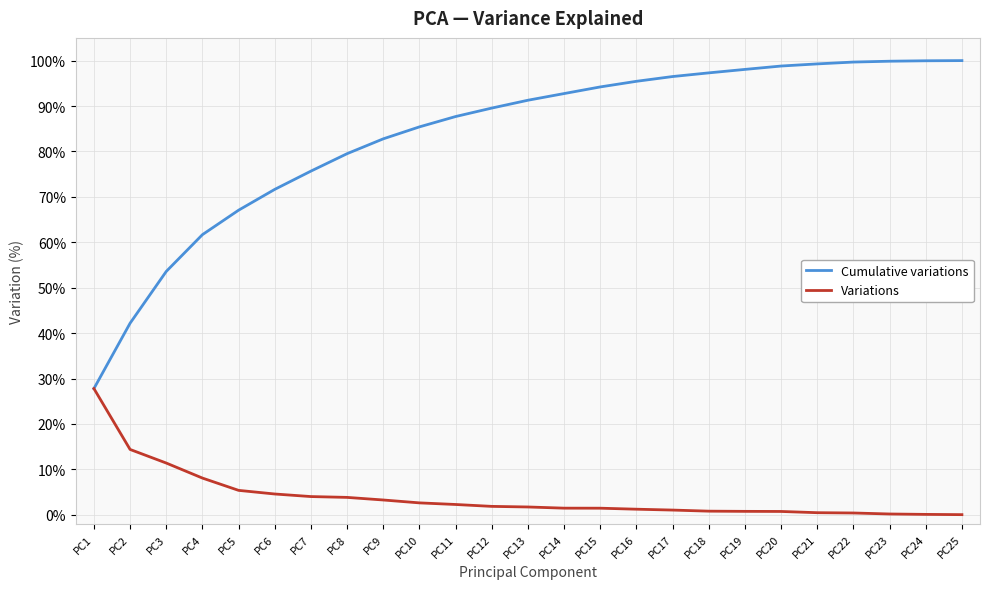

Which series has the largest total across all categories?

Cumulative variations